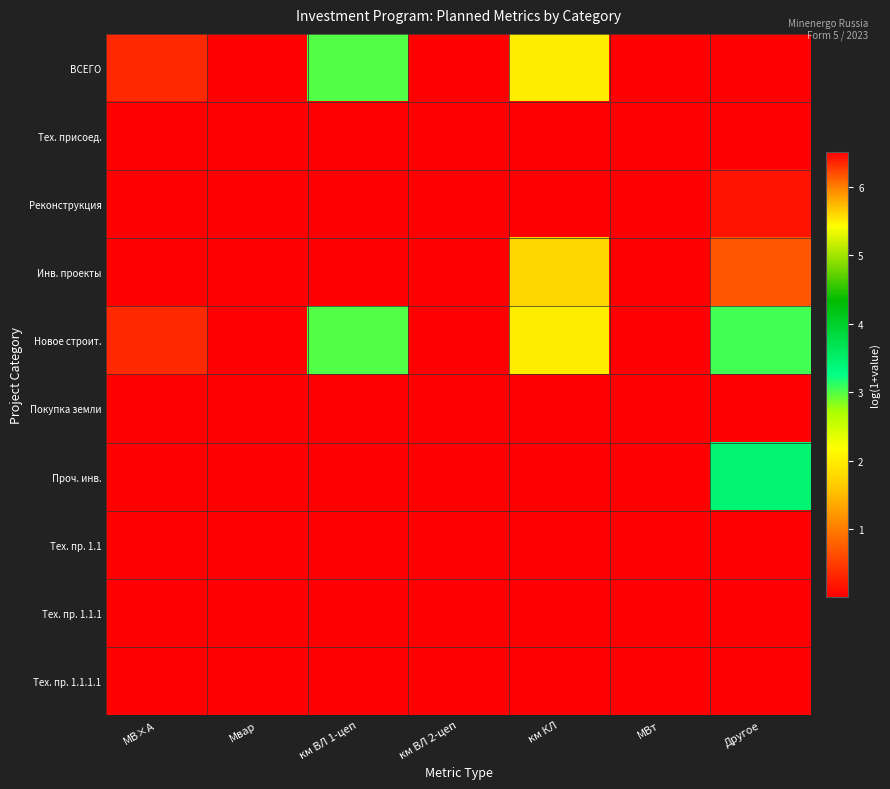

Reading left to right, list all the values displayed in this chart.

ВСЕГО: МВ×А=0.4	Мвар=0.0	км ВЛ 1-цеп=3.0	км ВЛ 2-цеп=0.0	км КЛ=2.0	МВт=0.0	Другое=6.5
Тех. присоед.: МВ×А=0.0	Мвар=0.0	км ВЛ 1-цеп=0.0	км ВЛ 2-цеп=0.0	км КЛ=0.0	МВт=0.0	Другое=0.0
Реконструкция: МВ×А=0.0	Мвар=0.0	км ВЛ 1-цеп=0.0	км ВЛ 2-цеп=0.0	км КЛ=0.0	МВт=0.0	Другое=6.4
Инв. проекты: МВ×А=0.0	Мвар=0.0	км ВЛ 1-цеп=0.0	км ВЛ 2-цеп=0.0	км КЛ=1.7	МВт=0.0	Другое=0.7
Новое строит.: МВ×А=0.4	Мвар=0.0	км ВЛ 1-цеп=3.0	км ВЛ 2-цеп=0.0	км КЛ=2.0	МВт=0.0	Другое=3.0
Покупка земли: МВ×А=0.0	Мвар=0.0	км ВЛ 1-цеп=0.0	км ВЛ 2-цеп=0.0	км КЛ=0.0	МВт=0.0	Другое=0.0
Проч. инв.: МВ×А=0.0	Мвар=0.0	км ВЛ 1-цеп=0.0	км ВЛ 2-цеп=0.0	км КЛ=0.0	МВт=0.0	Другое=3.4
Тех. пр. 1.1: МВ×А=0.0	Мвар=0.0	км ВЛ 1-цеп=0.0	км ВЛ 2-цеп=0.0	км КЛ=0.0	МВт=0.0	Другое=0.0
Тех. пр. 1.1.1: МВ×А=0.0	Мвар=0.0	км ВЛ 1-цеп=0.0	км ВЛ 2-цеп=0.0	км КЛ=0.0	МВт=0.0	Другое=0.0
Тех. пр. 1.1.1.1: МВ×А=0.0	Мвар=0.0	км ВЛ 1-цеп=0.0	км ВЛ 2-цеп=0.0	км КЛ=0.0	МВт=0.0	Другое=0.0